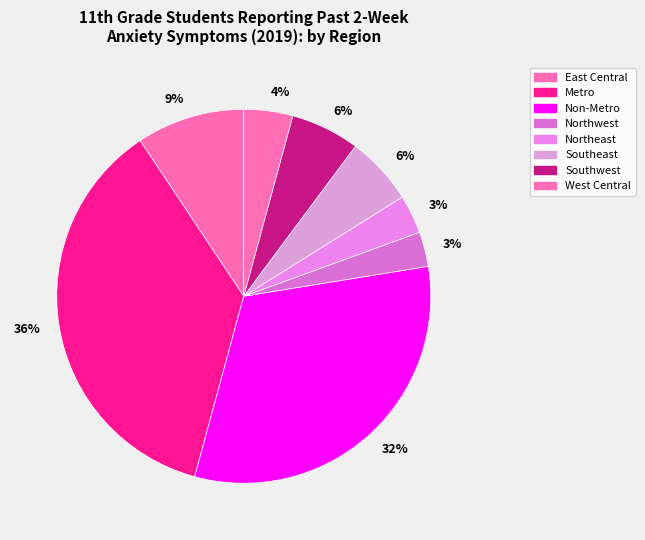

Is it true that Southeast is 6% of the pie?

True